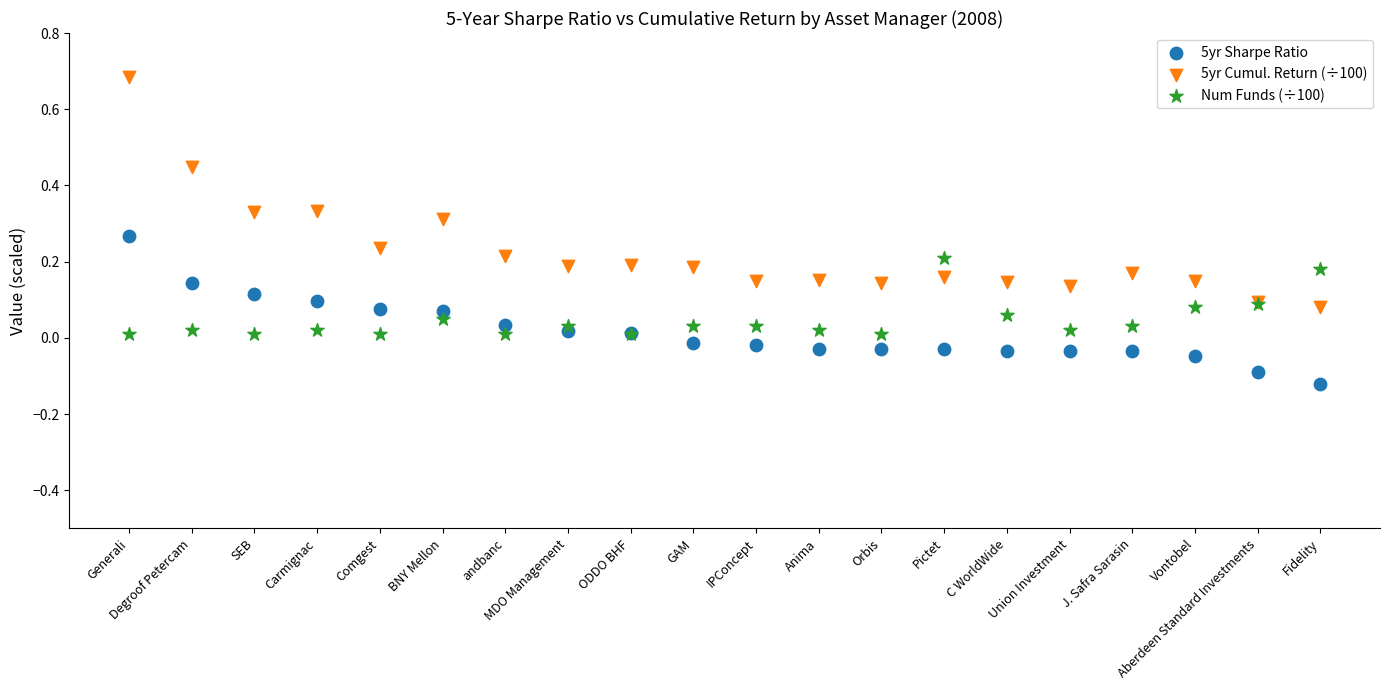

Which series has the largest Y range (max minus min)?

5yr Cumul. Return (÷100)